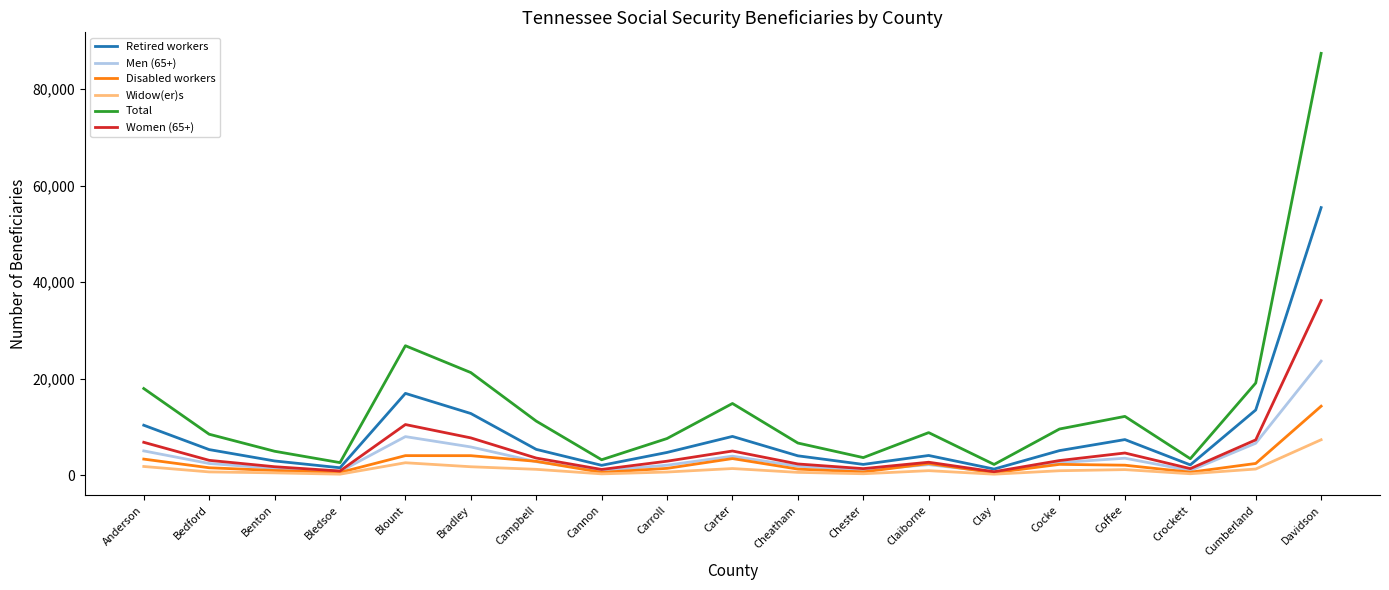

What is the maximum value shown in the chart?

87390